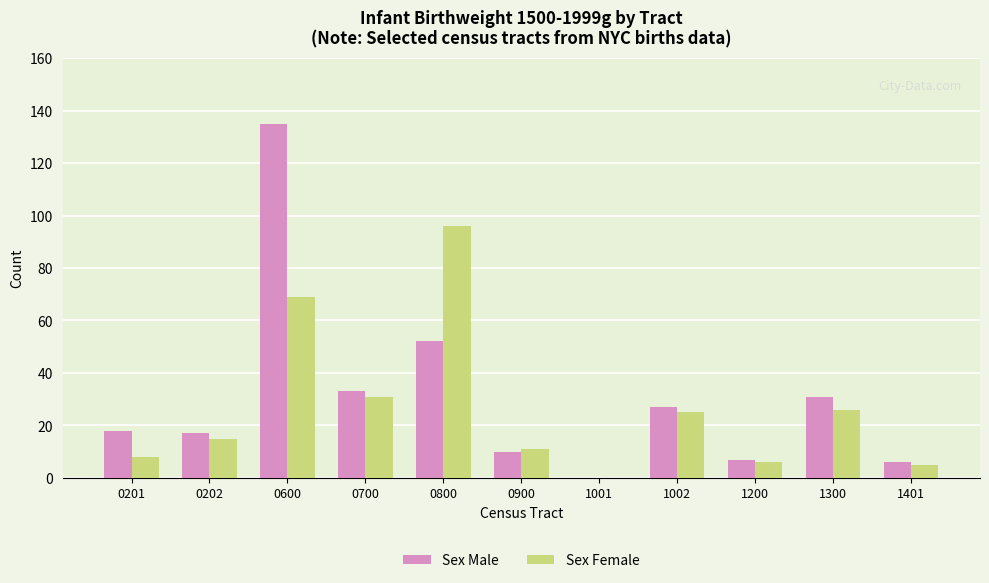

Which series has the largest total across all categories?

Sex Male